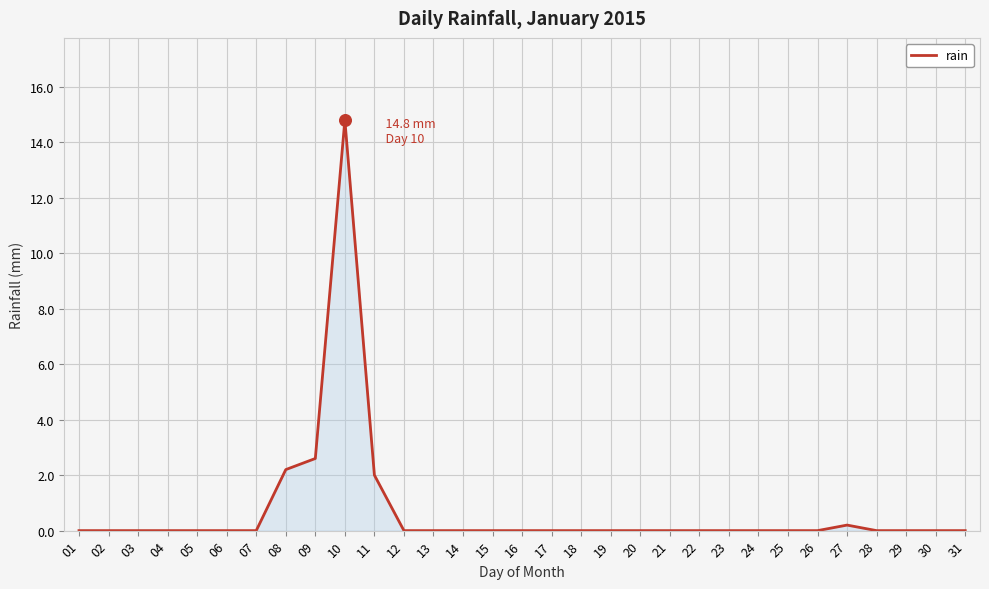

At which label is the value closest to 7?

09